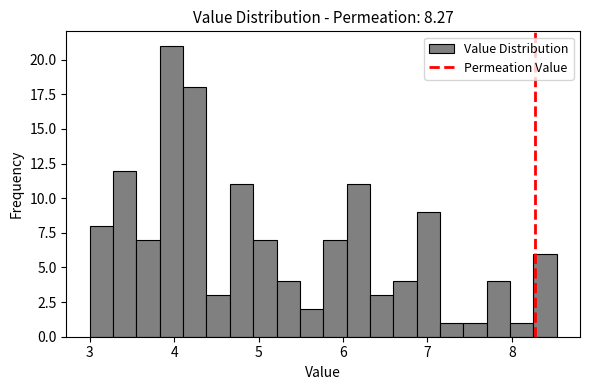

Read against the x-axis, roughly where is the centre of the tallest bar?

4.0